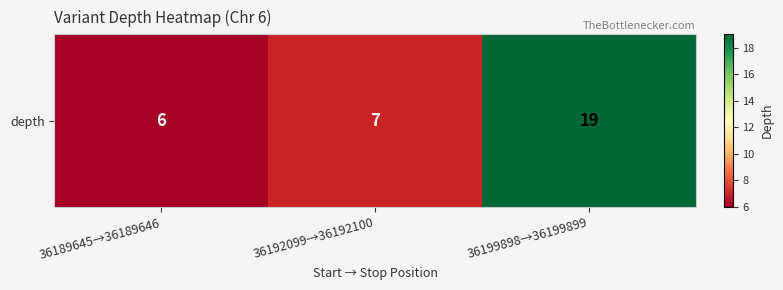

Rank the categories by value from highest to lowest.

36199898→36199899, 36192099→36192100, 36189645→36189646